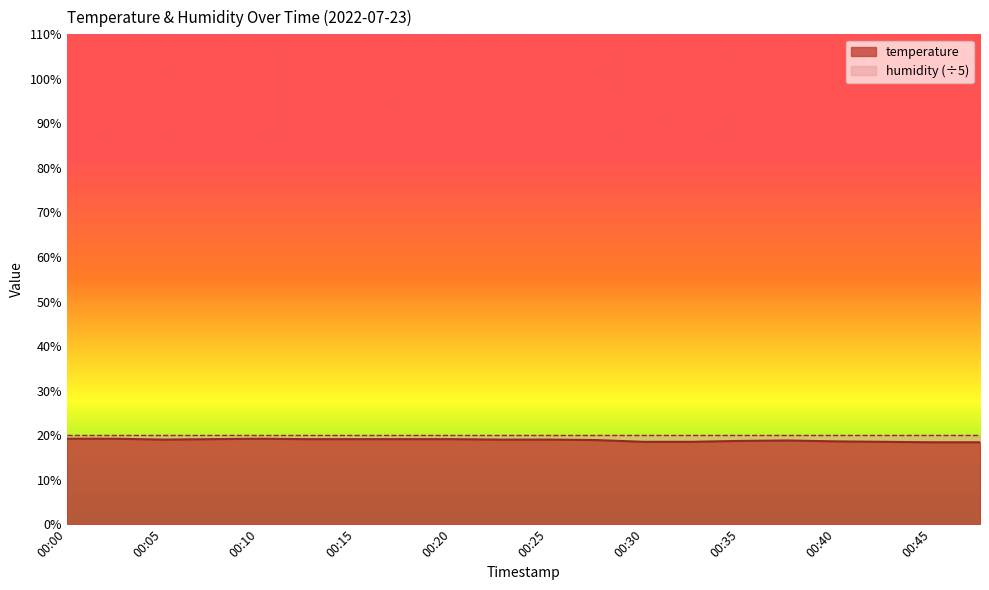

At which label does the data first exceed 19?

00:00